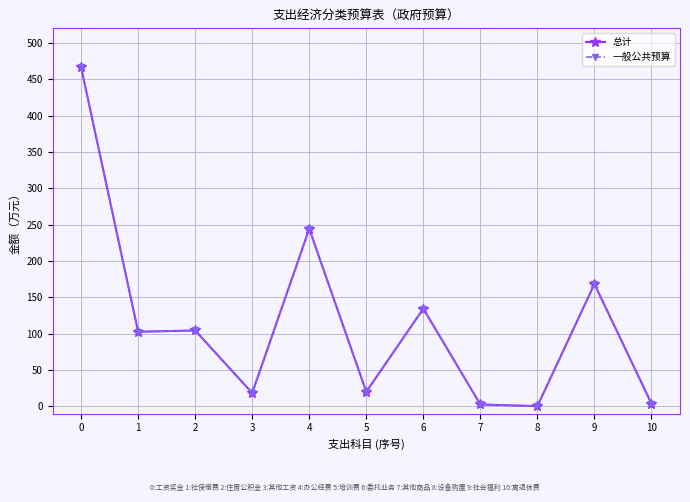

Reading right to left, transcribe all the data shown in this chart.

总计: 3.7	168.3	0.3	2.5	134.4	20.0	244.2	18.4	104.3	102.6	466.5
一般公共预算: 3.7	168.3	0.3	2.5	134.4	20.0	244.2	18.4	104.3	102.6	466.5